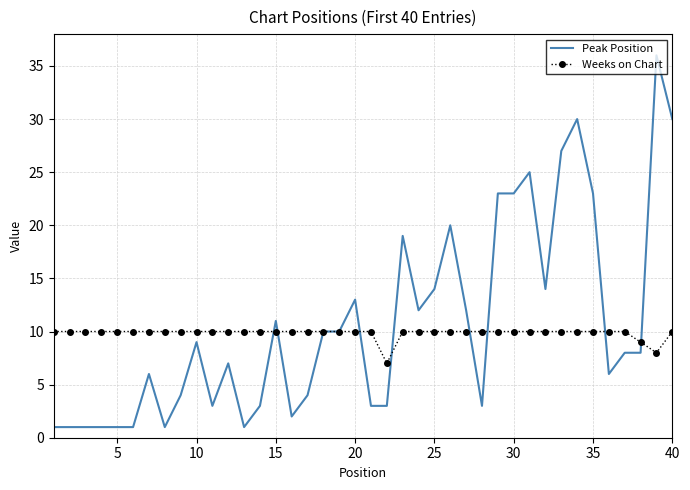

What is the lowest value of the Peak Position series?

1